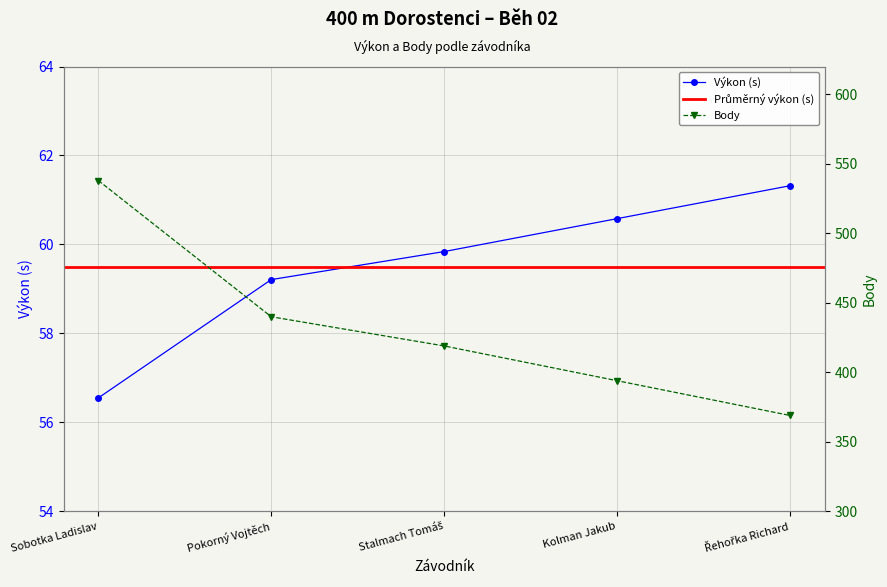

True or false: Výkon (s) has more than 2 points higher than both neighbors.

False